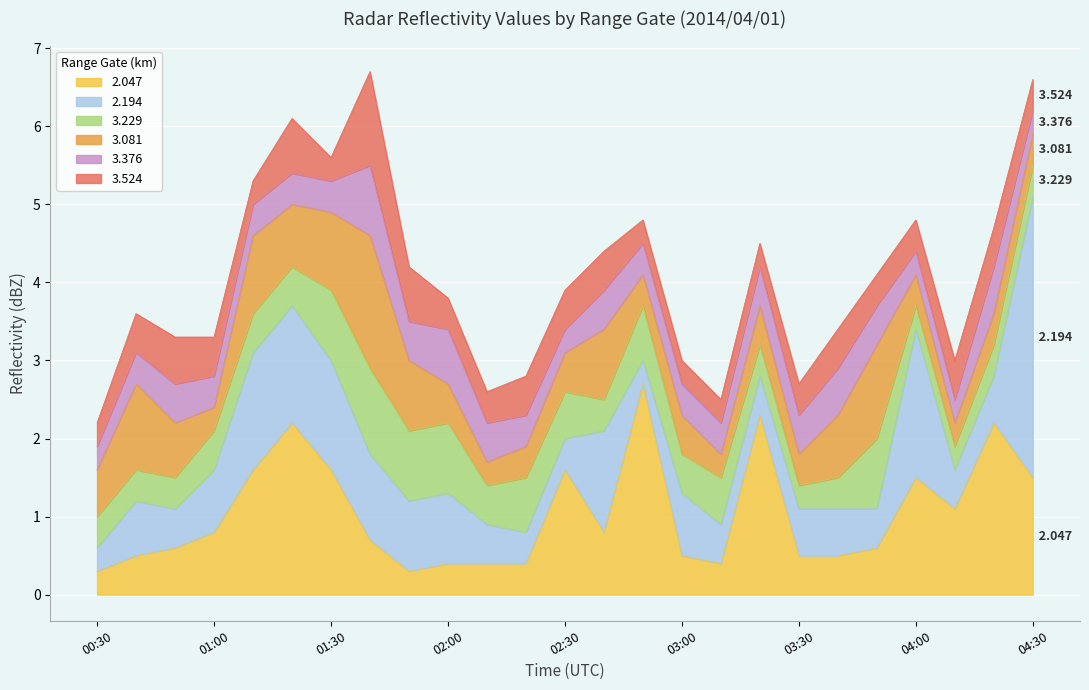

True or false: 2.047 and 3.376 intersect in this chart.

True